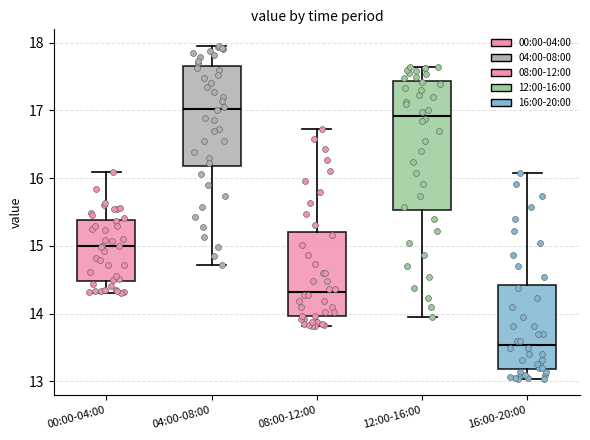

Reading left to right, read every box against the y-axis: the position of its median line, the range the box covers, and the ends of its whiskers. The values are not printed on the chart, so give them approximately, as read against the axis.

00:00-04:00: median 15.0, box 14.5 to 15.4, whiskers 14.3 to 16.1
04:00-08:00: median 17.0, box 16.2 to 17.6, whiskers 14.7 to 18.0
08:00-12:00: median 14.3, box 14.0 to 15.2, whiskers 13.8 to 16.7
12:00-16:00: median 16.9, box 15.5 to 17.4, whiskers 14.0 to 17.6
16:00-20:00: median 13.5, box 13.2 to 14.4, whiskers 13.0 to 16.1